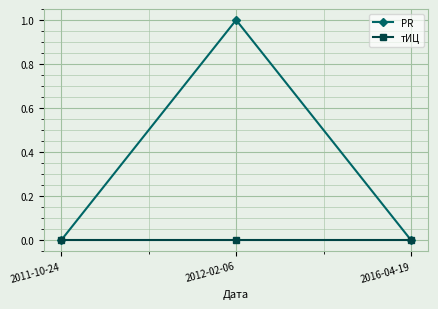

Which label corresponds to the largest value in the chart?

2012-02-06